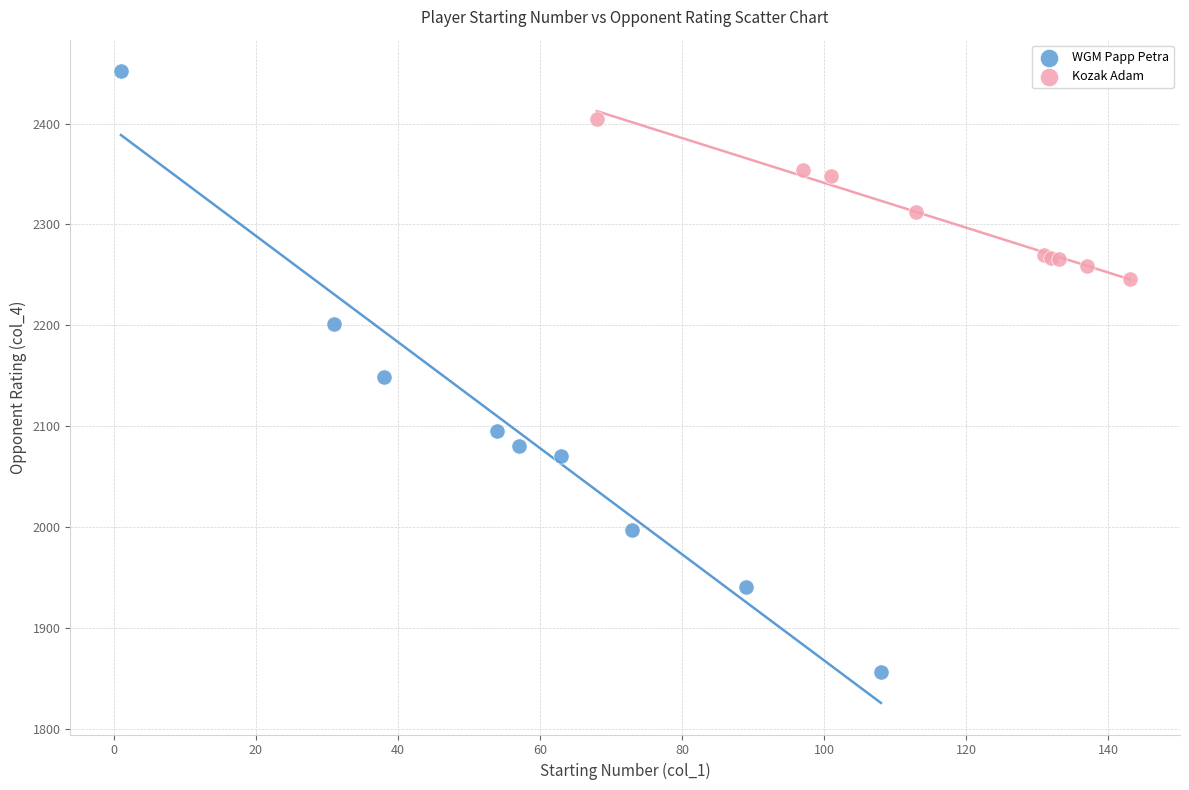

Which series contains the highest Y value?

WGM Papp Petra